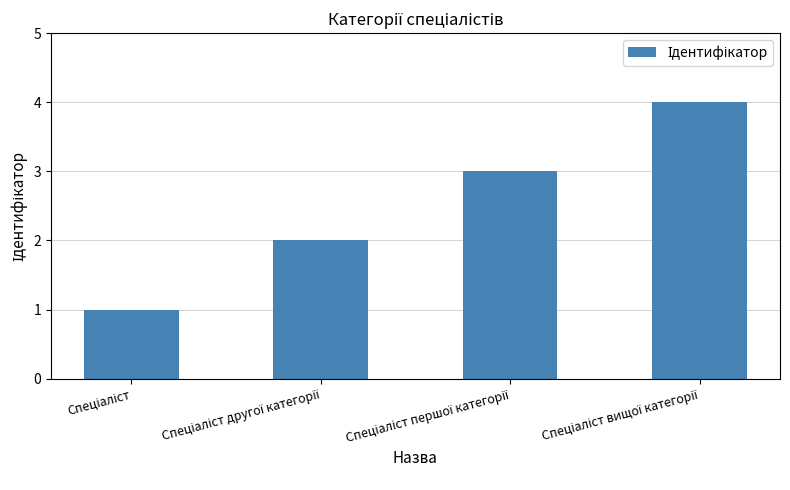

What is the maximum value shown in the chart?

4